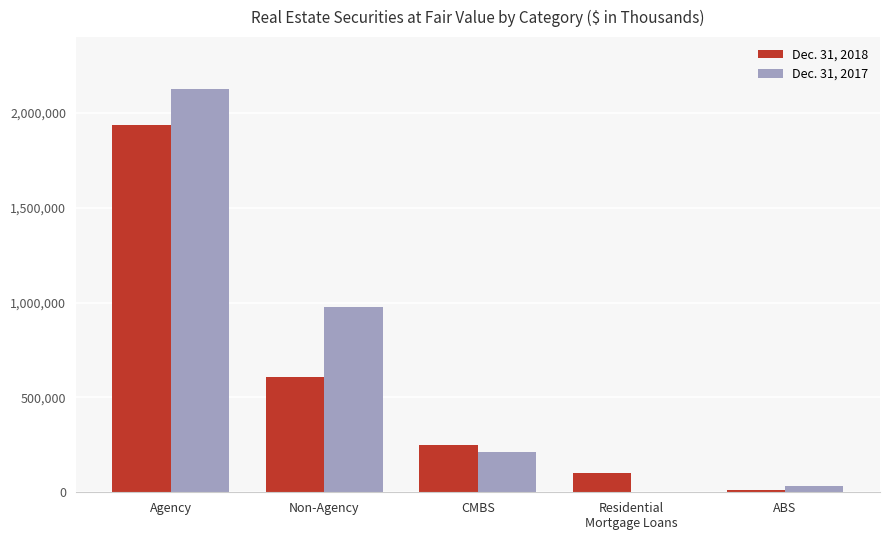

At which category is the sum across all series the highest?

Agency